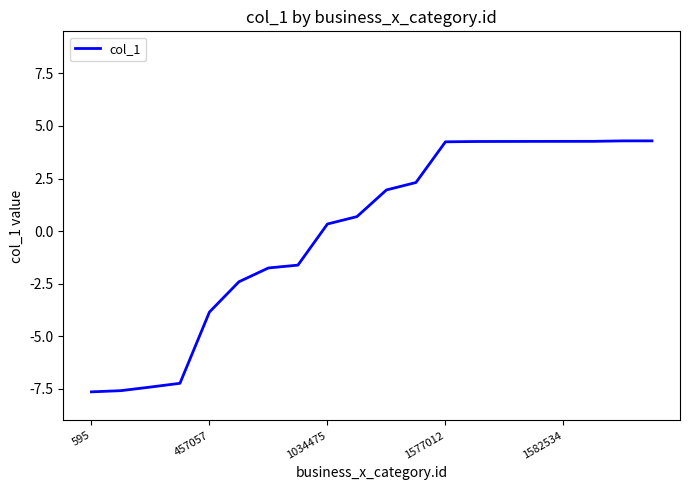

What is the maximum value shown in the chart?

4.3